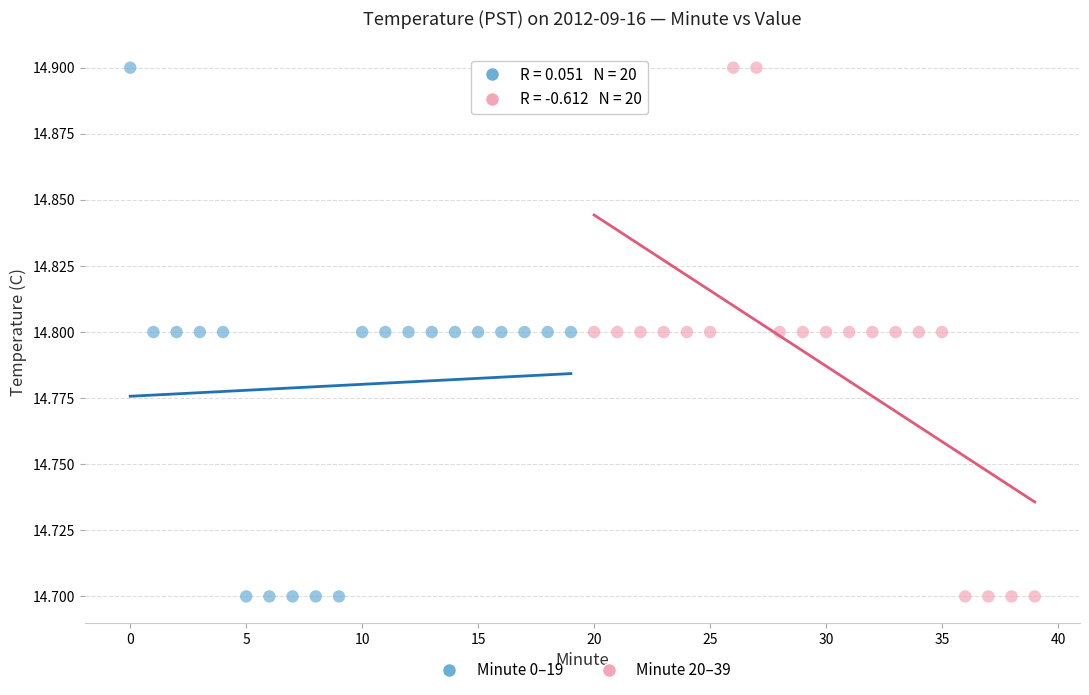

What are all the series names shown in the legend?

Minute 0–19, Minute 20–39